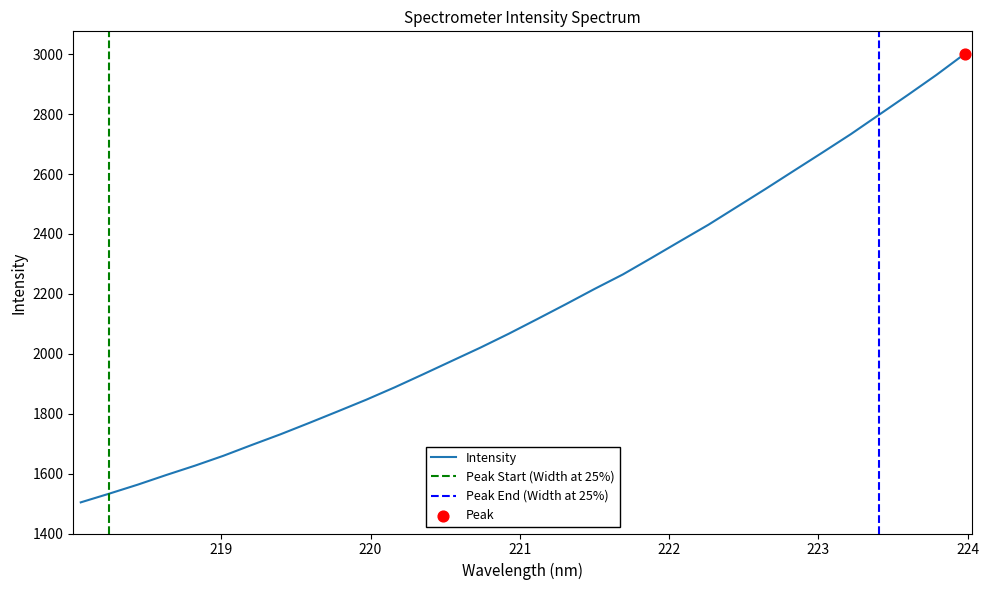

Which has a higher value, 220.5444 or 221.6902?

221.6902